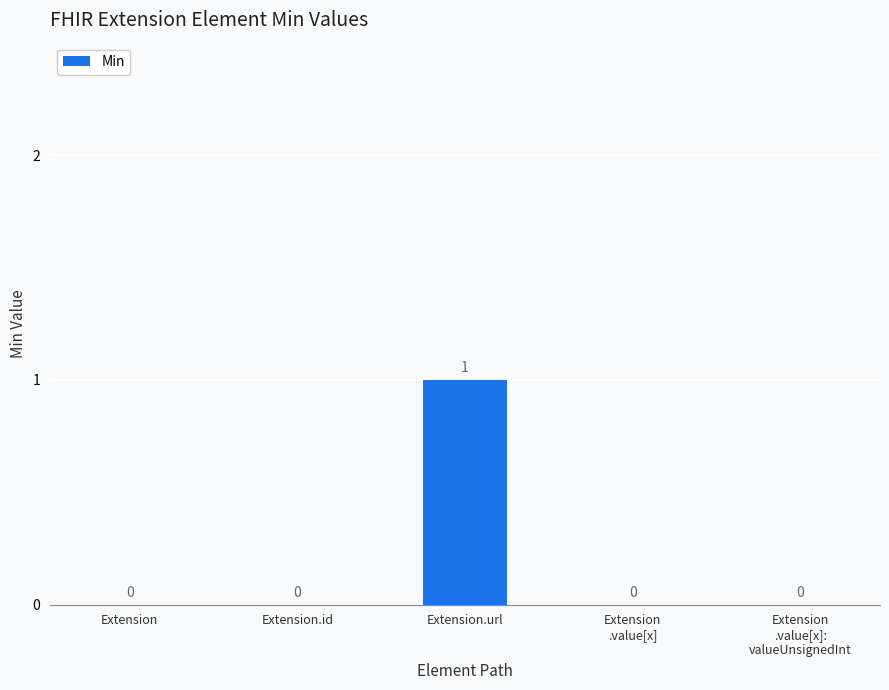

Reading right to left, transcribe all the data shown in this chart.

0	0	1	0	0